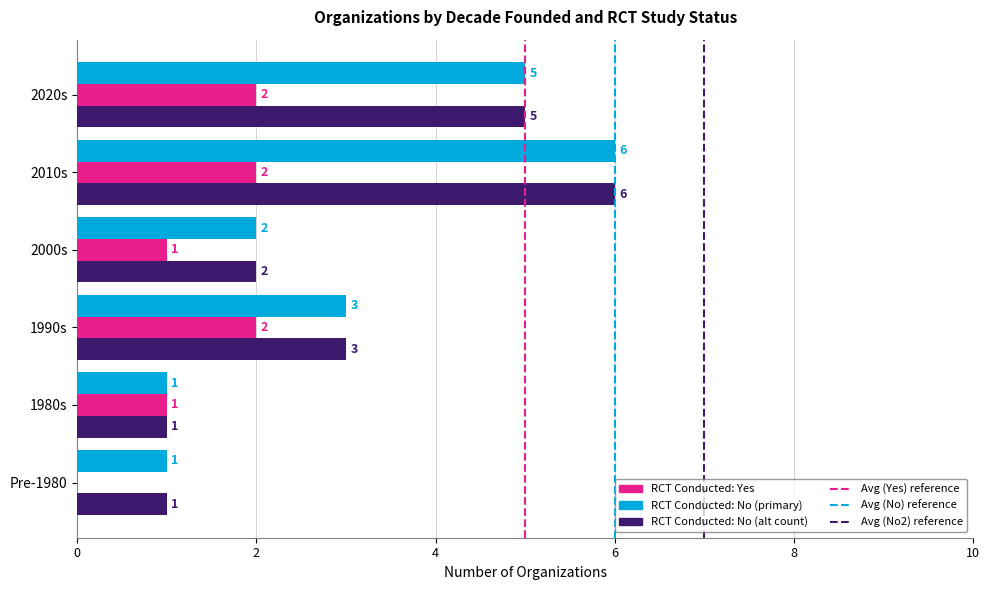

What is the total value across all series at 2020s?

12